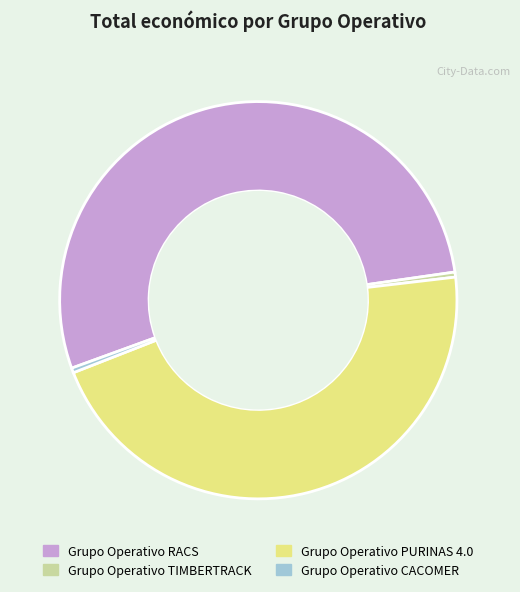

Do Grupo Operativo RACS and Grupo Operativo TIMBERTRACK together represent more than half of the pie?

Yes